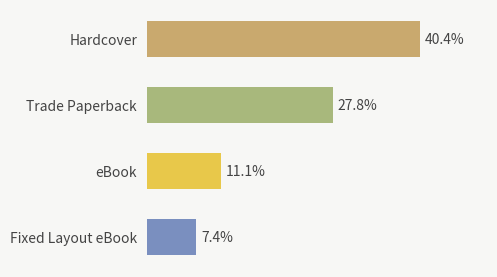

Which has a higher value, Trade Paperback or eBook?

Trade Paperback